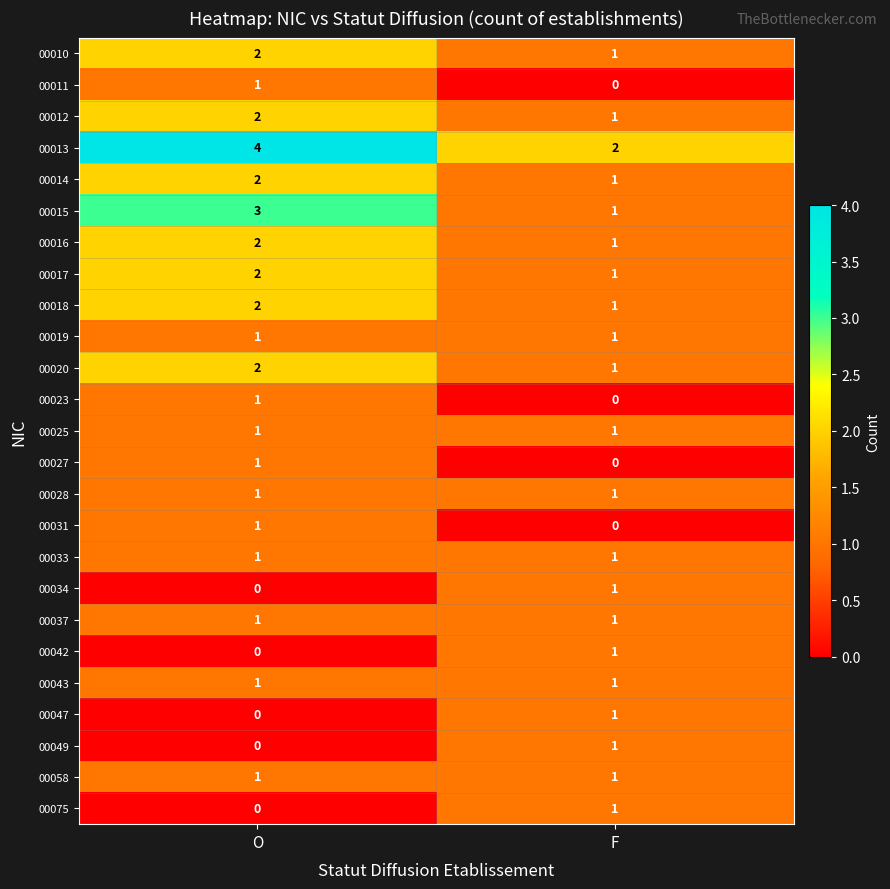

At how many categories does at least one series exceed 3?

1